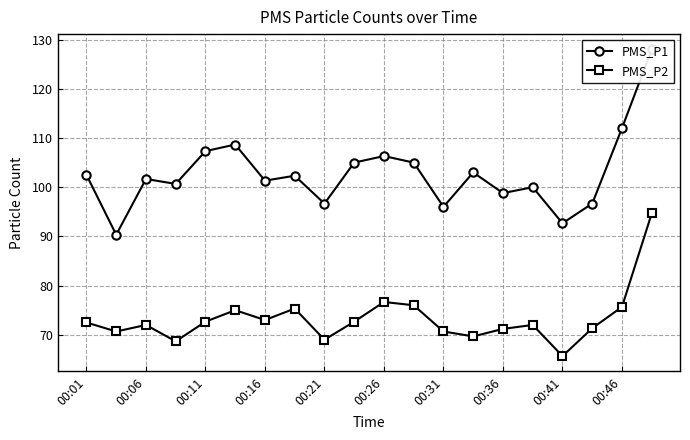

The PMS_P2 series shows 133.8 at 00:46. True or false?

False